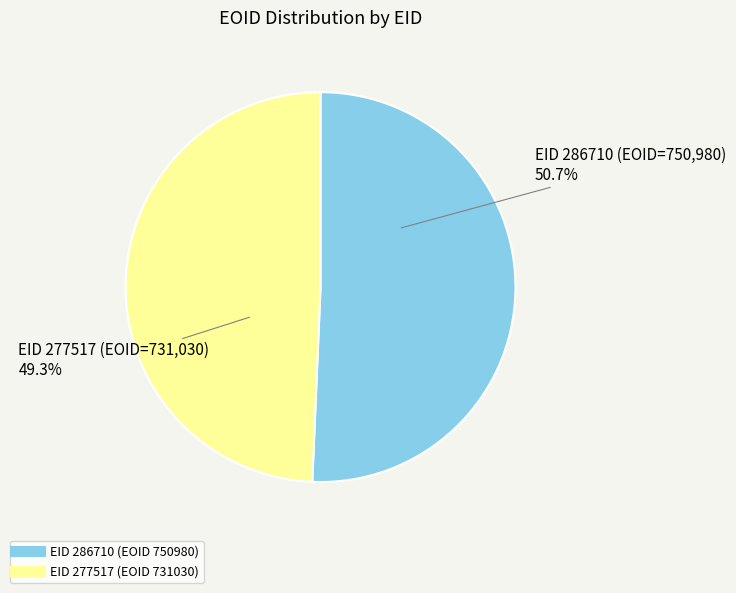

Is there any slice that represents more than half of the pie?

Yes